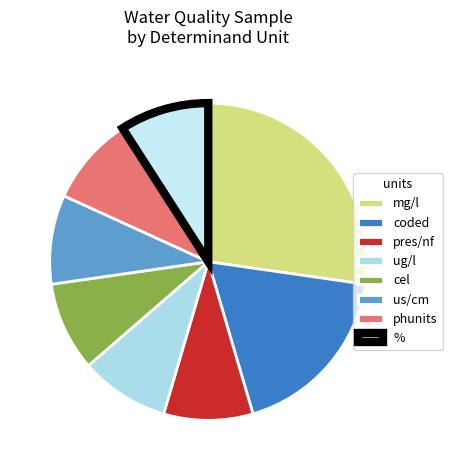

How many slices are in this pie chart?

8